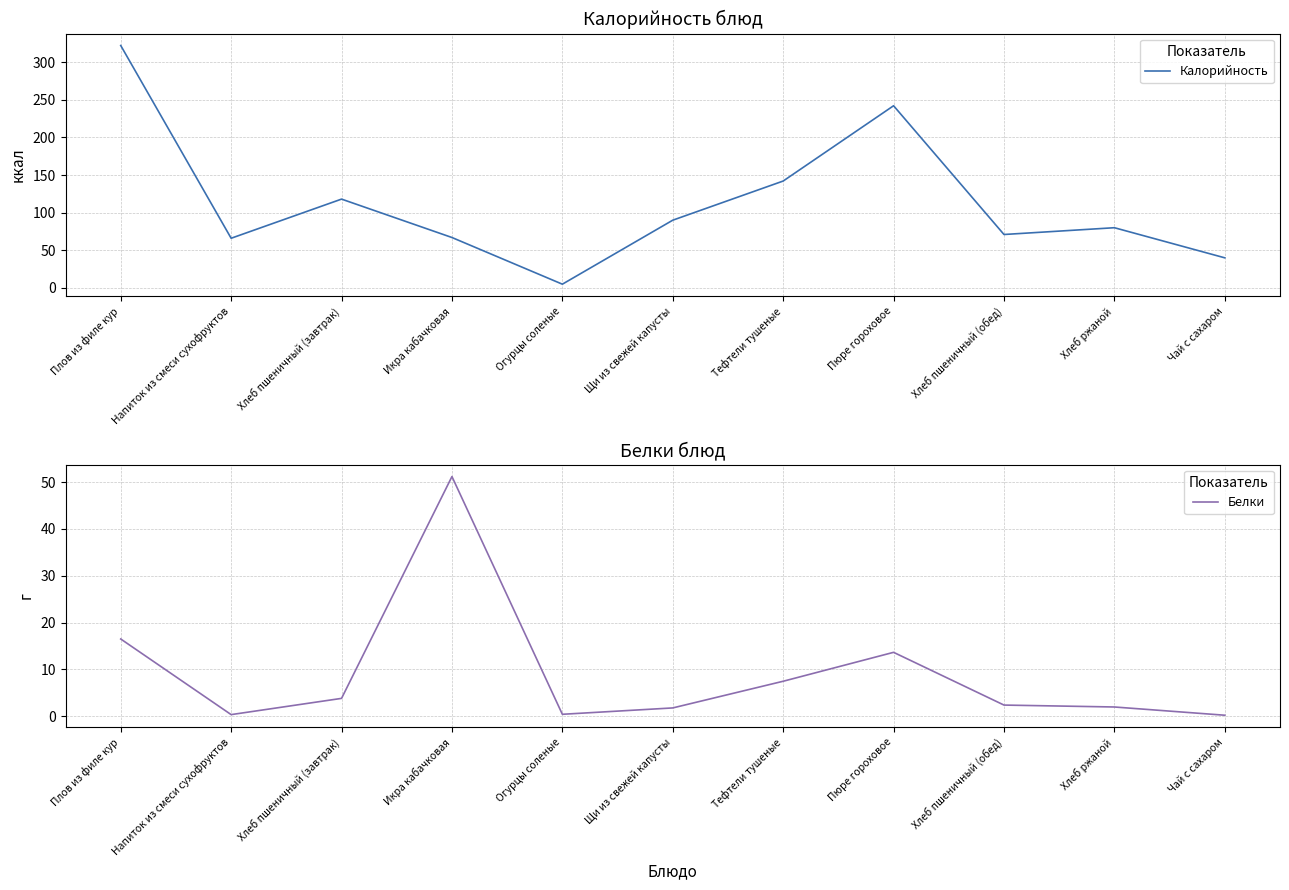

Which series changed the most between Напиток из смеси сухофруктов and Икра кабачковая?

Белки